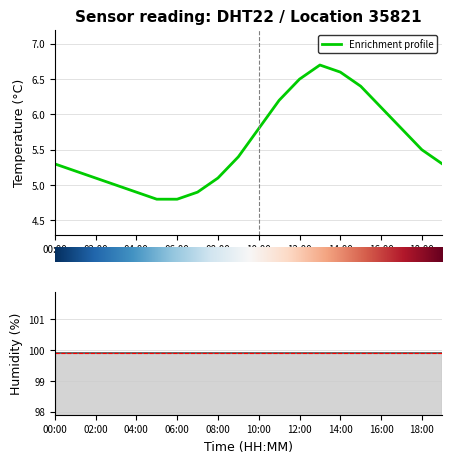

What is the change in value from 07:00 to 12:00?

+1.6